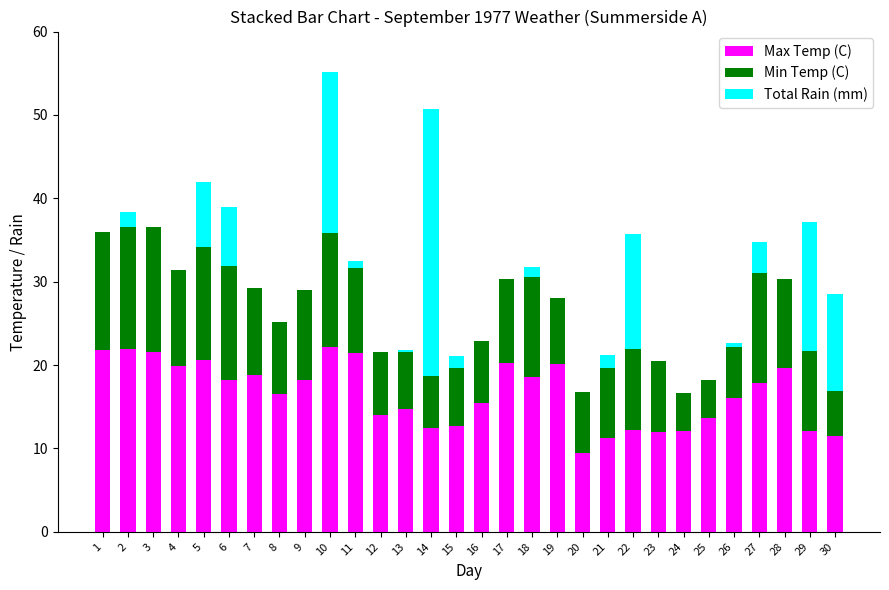

What is the sum of the Max Temp (C) values at 29 and 6?

30.3